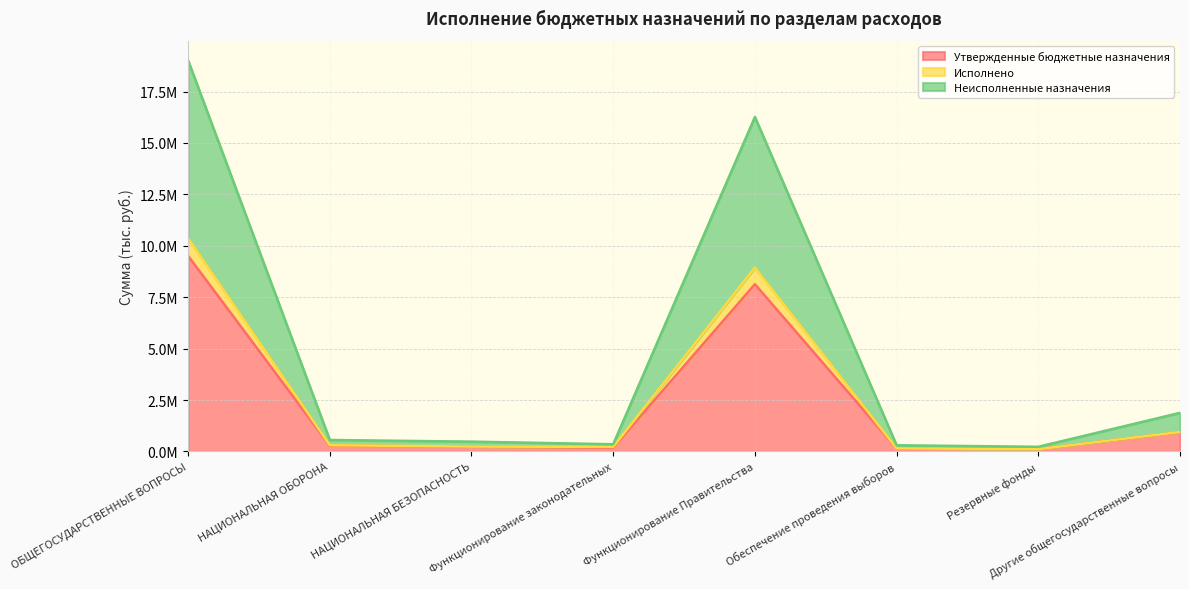

Reading left to right, transcribe all the data shown in this chart.

Утвержденные бюджетные назначения: 9508177.6	278300.0	238520.0	174900.0	8131300.0	150000.0	113177.6	938800.0
Исполнено: 10369263.2	301944.7	238520.0	218600.0	8940456.7	150000.0	113177.6	947028.9
Неисполненные назначения: 19016355.2	556600.0	477040.0	349800.0	16262600.0	300000.0	226355.2	1877600.0